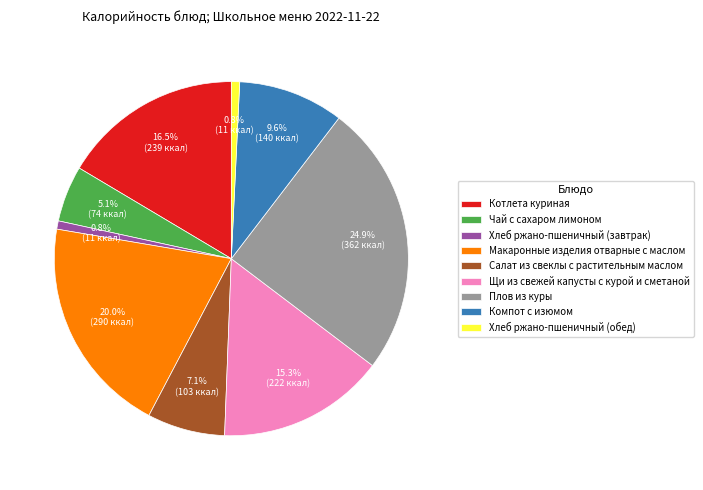

What is the largest slice in the pie chart?

Плов из куры